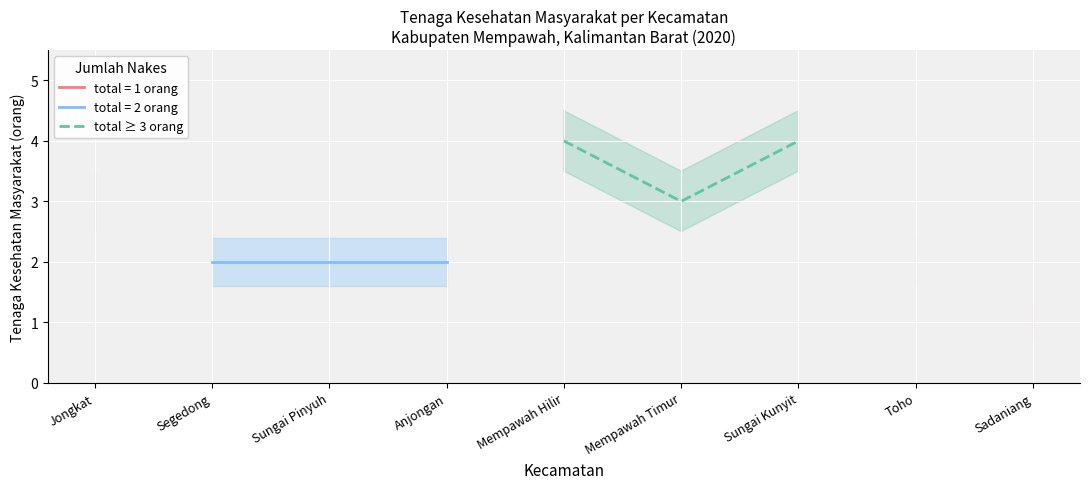

Is this an area chart (filled region under the line)?

No